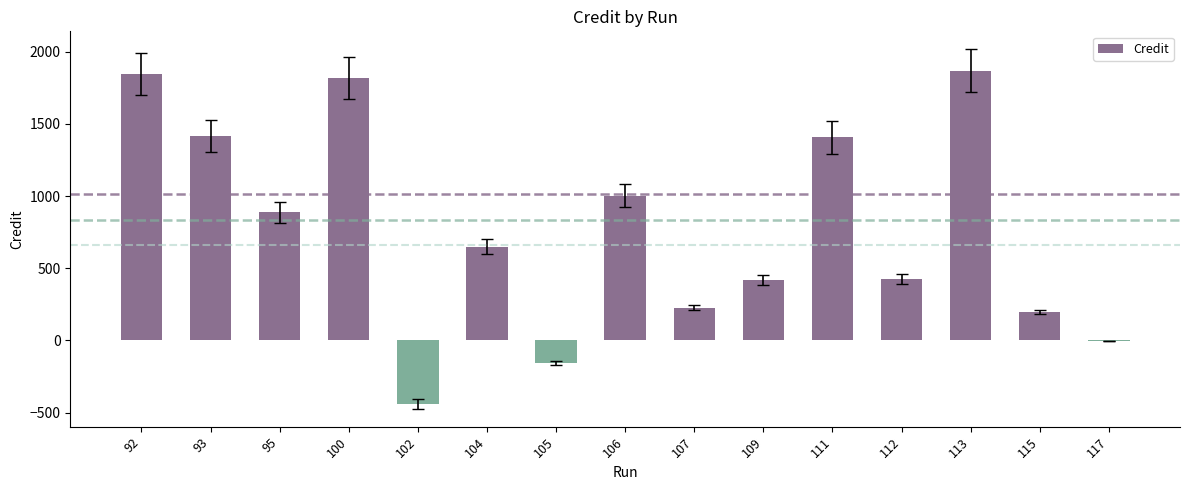

What is the change in value from 105 to 112?

+586.6